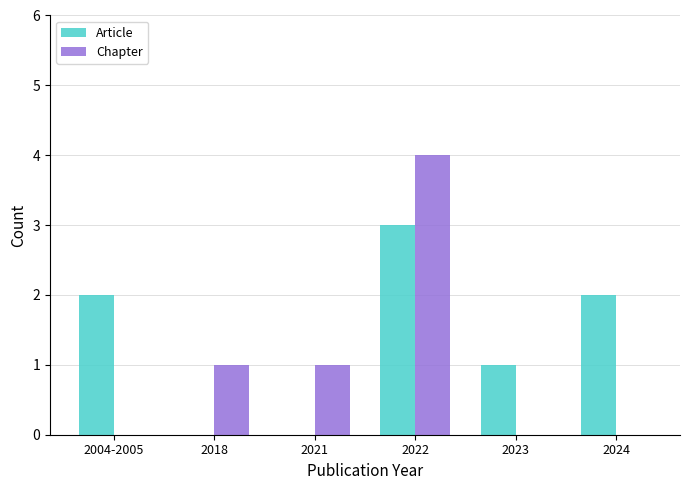

The value of Chapter at 2022 is 6. True or false?

False